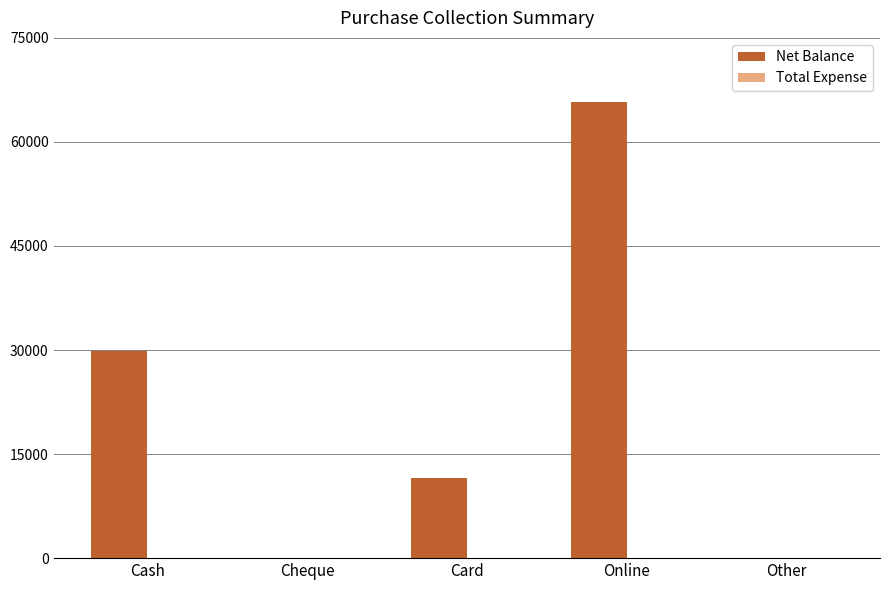

Reading left to right, list all the values displayed in this chart.

Cash=29800	Cheque=0	Card=11500	Online=65800	Other=0